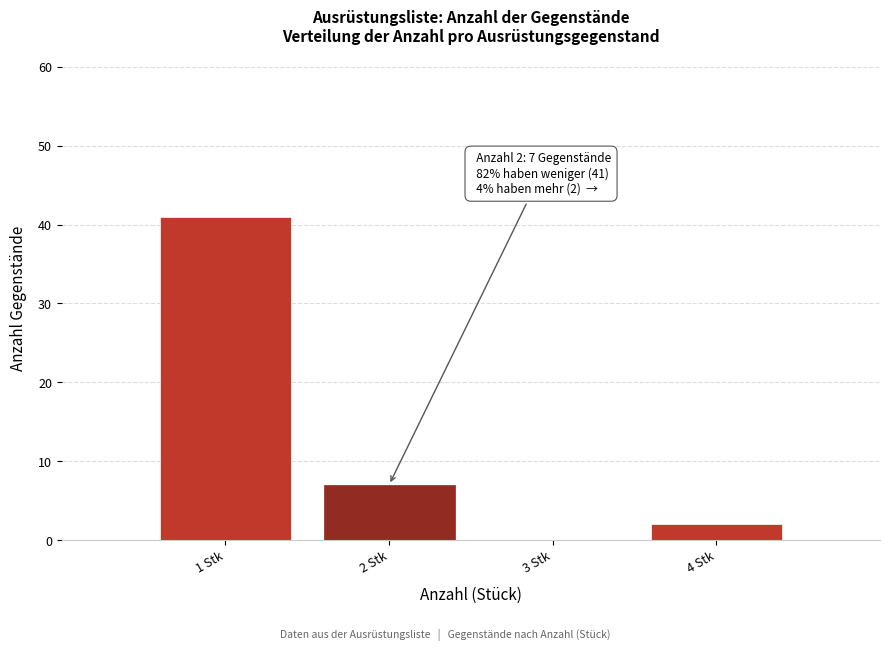

Over which range of the x-axis is the bar tallest?

0.5 to 1.5